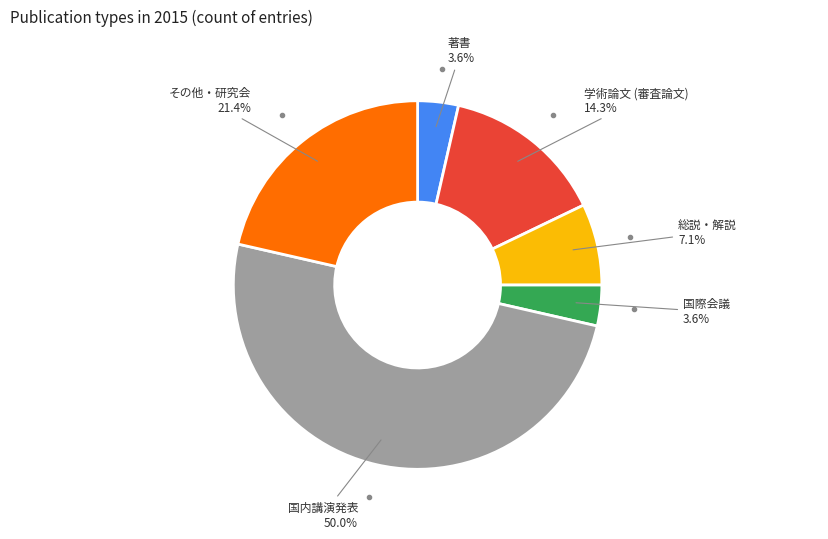

How many slices are in this pie chart?

6